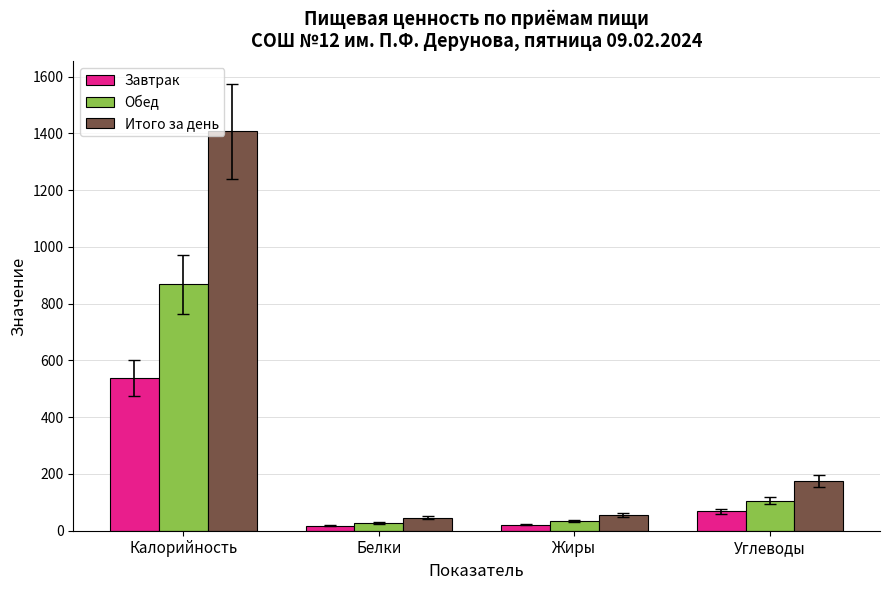

Where is Завтрак nearest to the value 278?

Углеводы